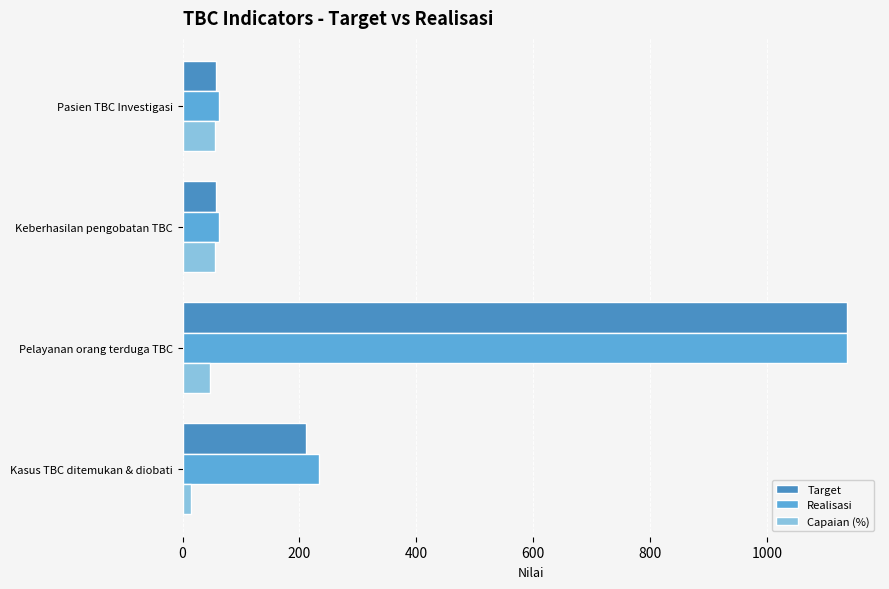

How many values in the Realisasi series are below 234?

2